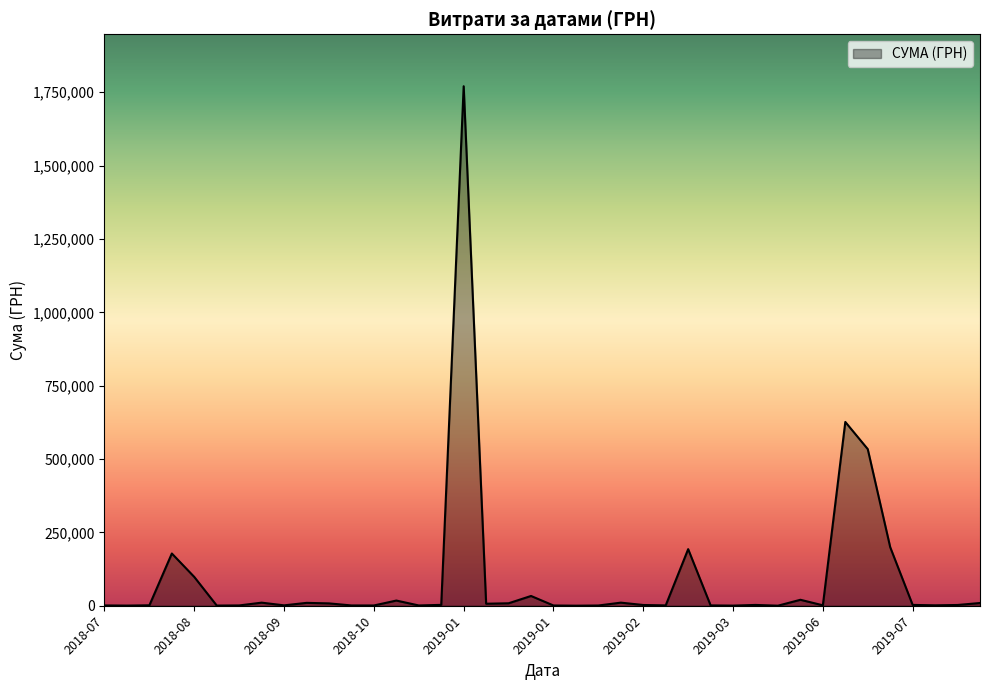

Does the chart display data point markers on the line(s)?

No